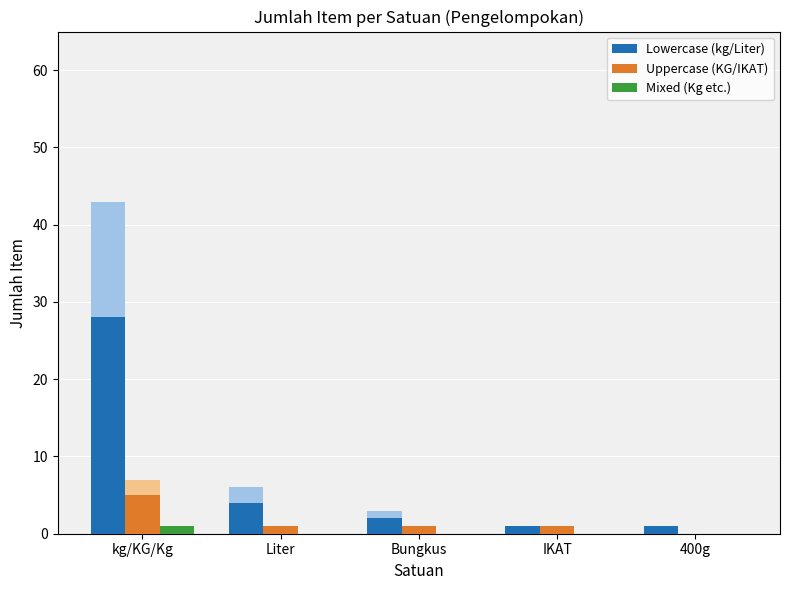

At 400g, list the series in order from smallest to largest.

Uppercase (KG/IKAT), Mixed (Kg etc.), Lowercase (kg/Liter)